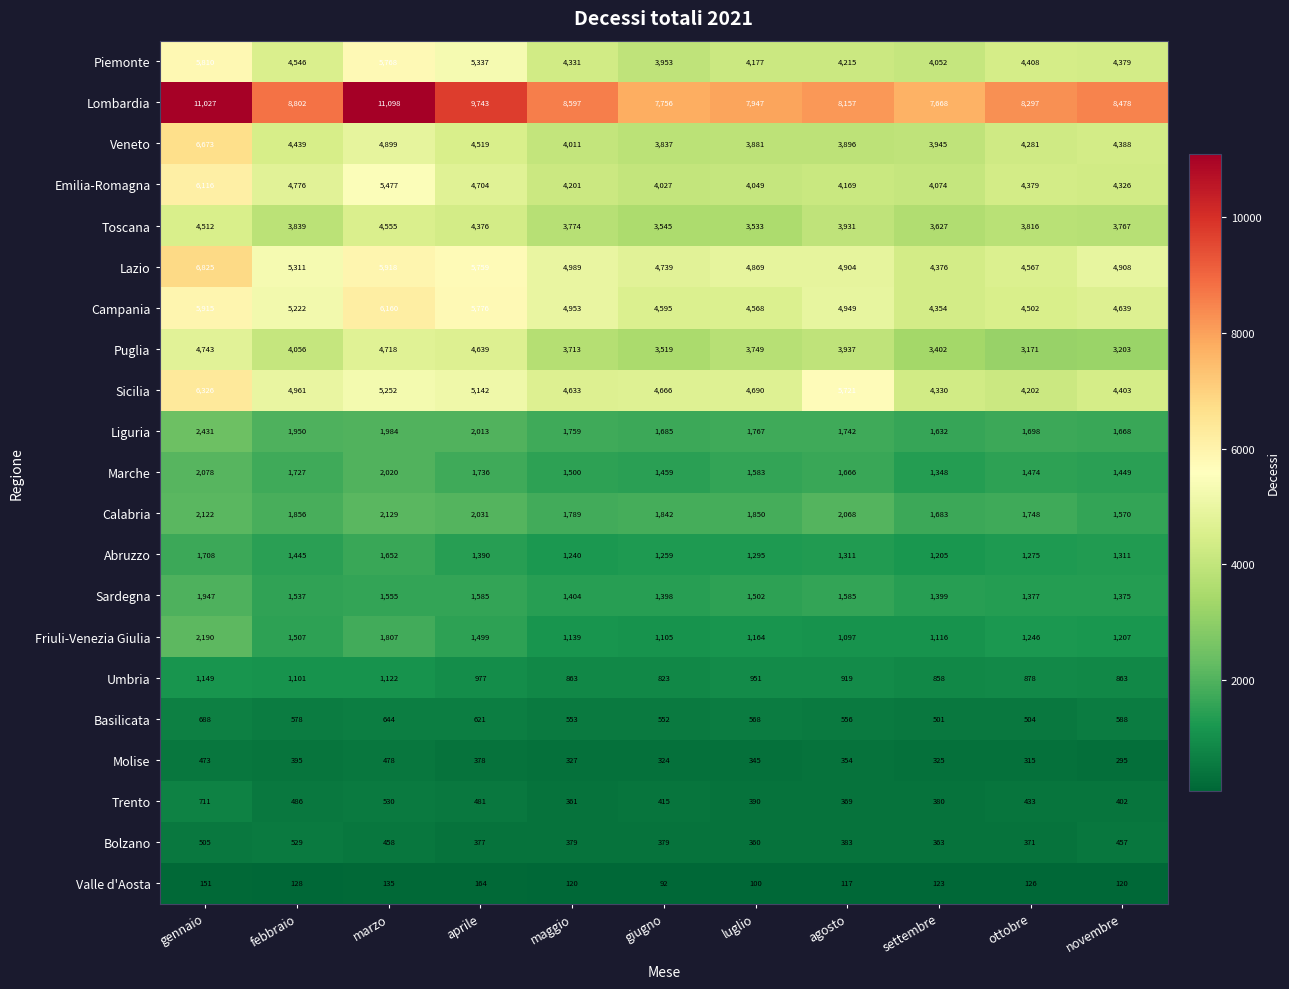

What is the approximate value of Liguria at maggio, to the nearest 50?

1750